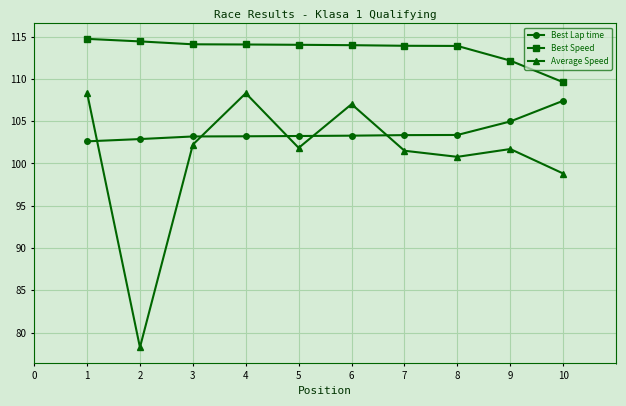

What is the average value of the Best Lap time series?

103.7